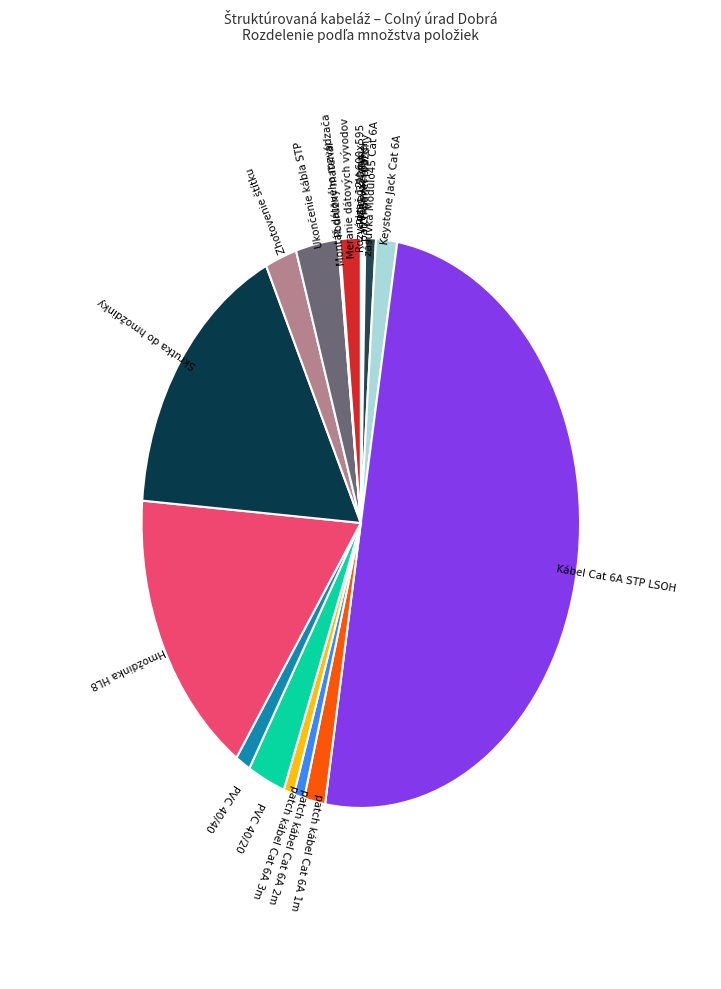

What is the ratio of the value at Zhotovenie štítku to the value at PVC 40/20?

0.8